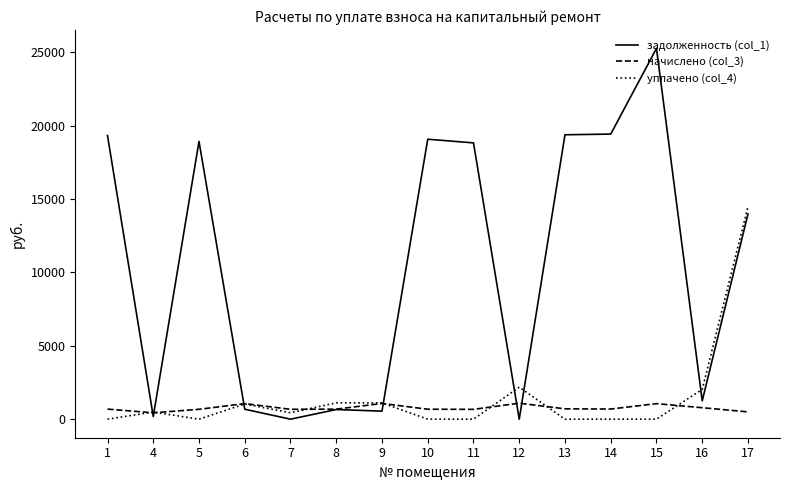

True or false: задолженность (col_1) has a value of 19074.1 at 10.

True